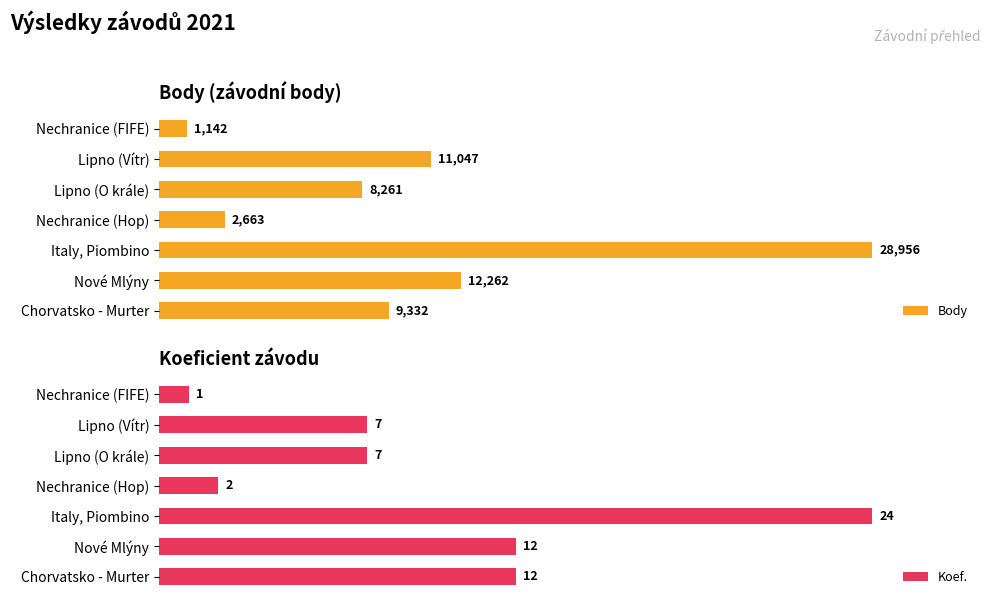

Which category has the highest value in the Koef. series?

Italy, Piombino